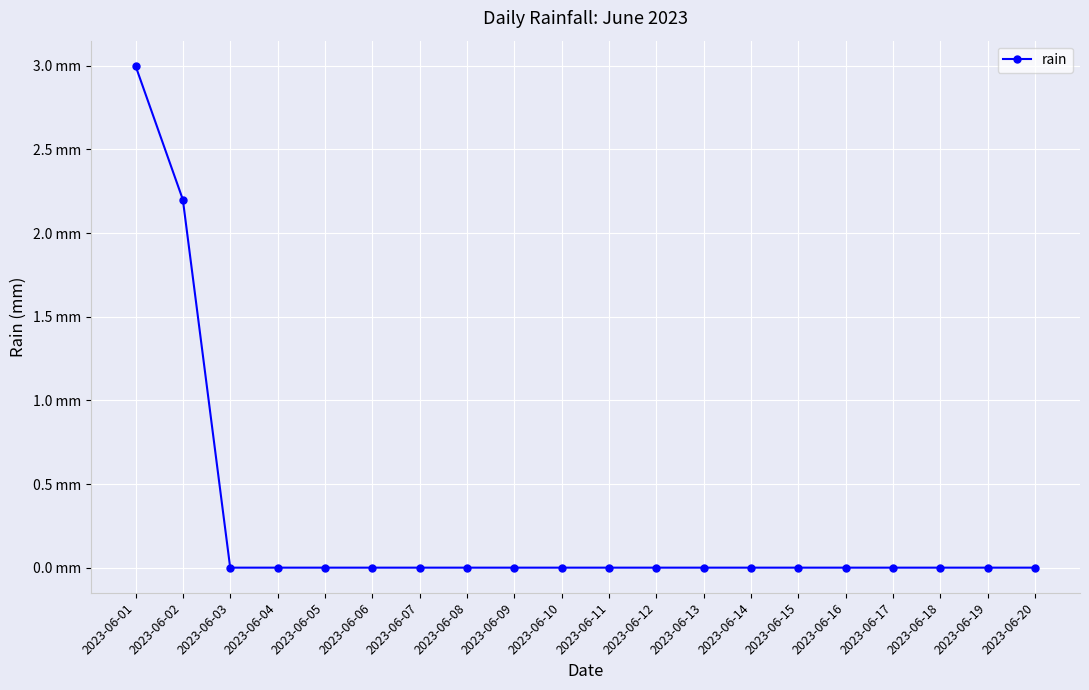

Is this an area chart (filled region under the line)?

No